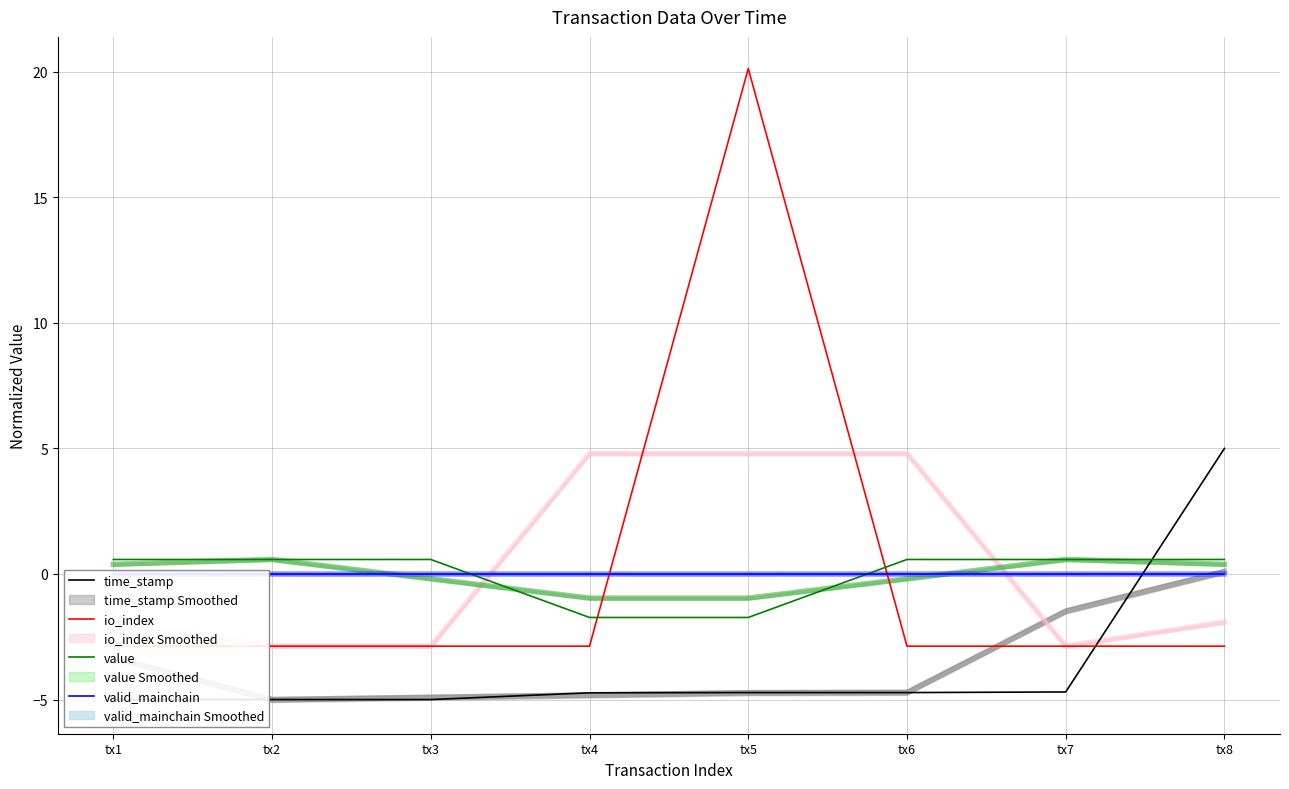

Which label corresponds to the smallest value in the chart?

tx1